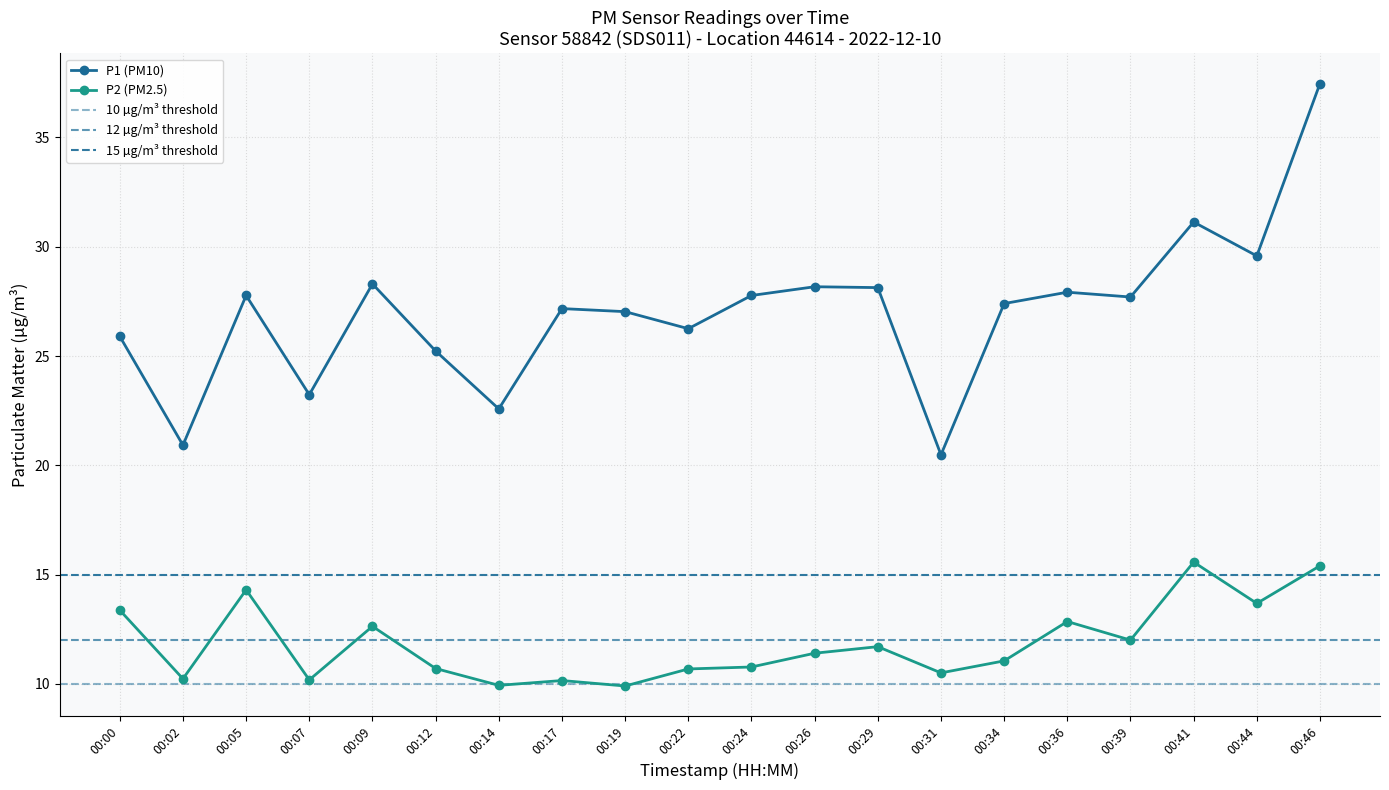

Which has a higher value, 00:39 or 00:02?

00:39